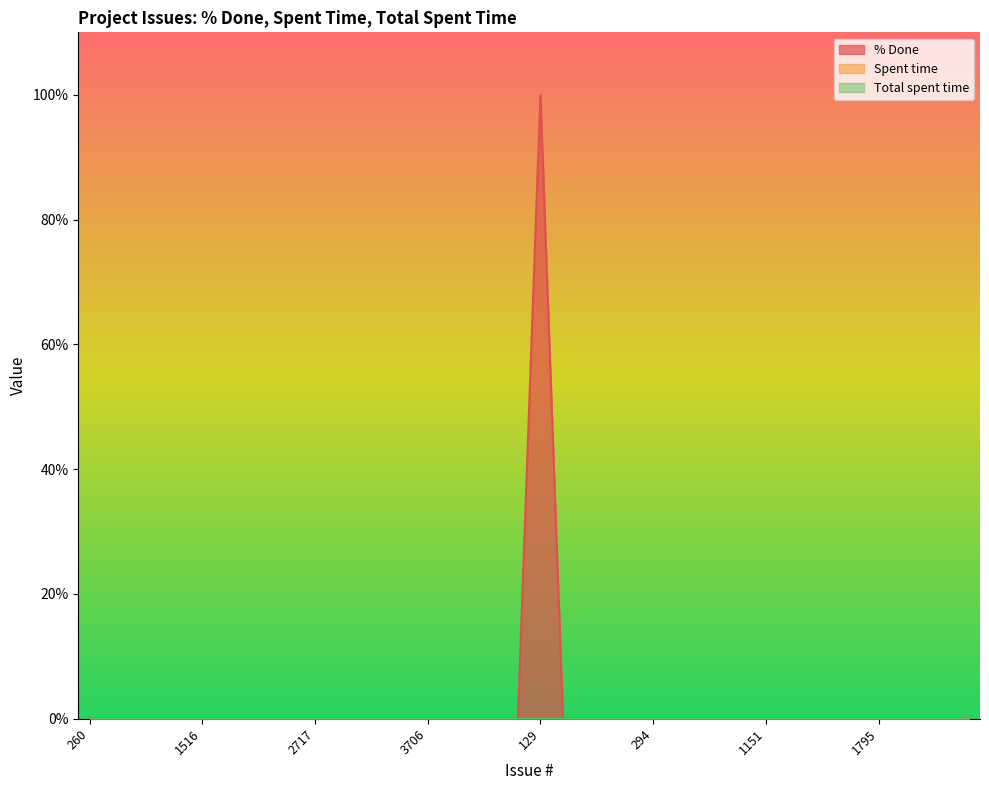

What is the sum of all % Done values?

100